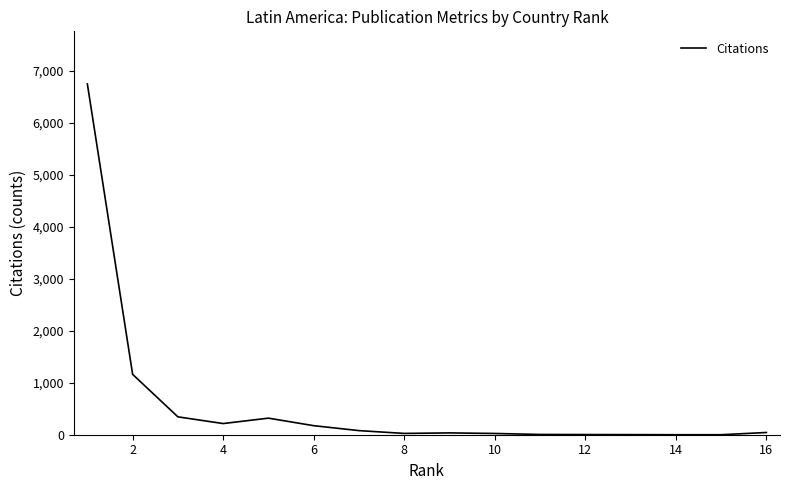

How many values are below 43?

8